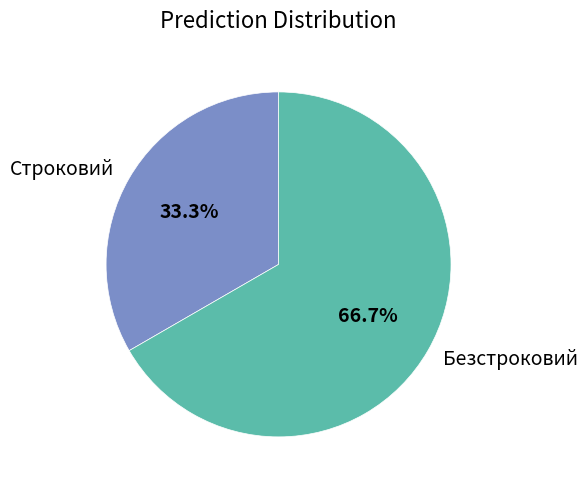

Which slice is the largest?

Безстроковий